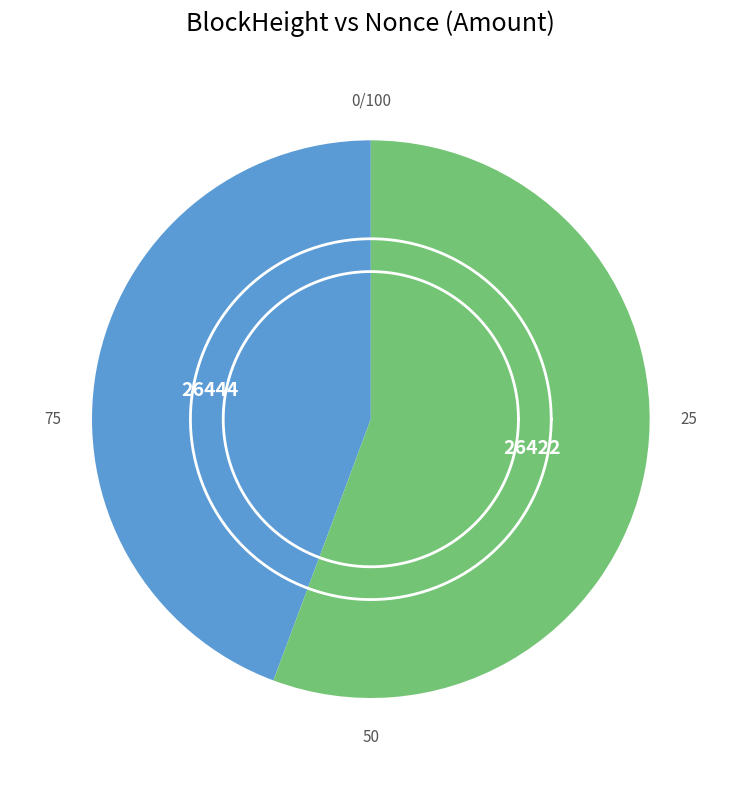

Does 26444 represent more than half of the total?

No